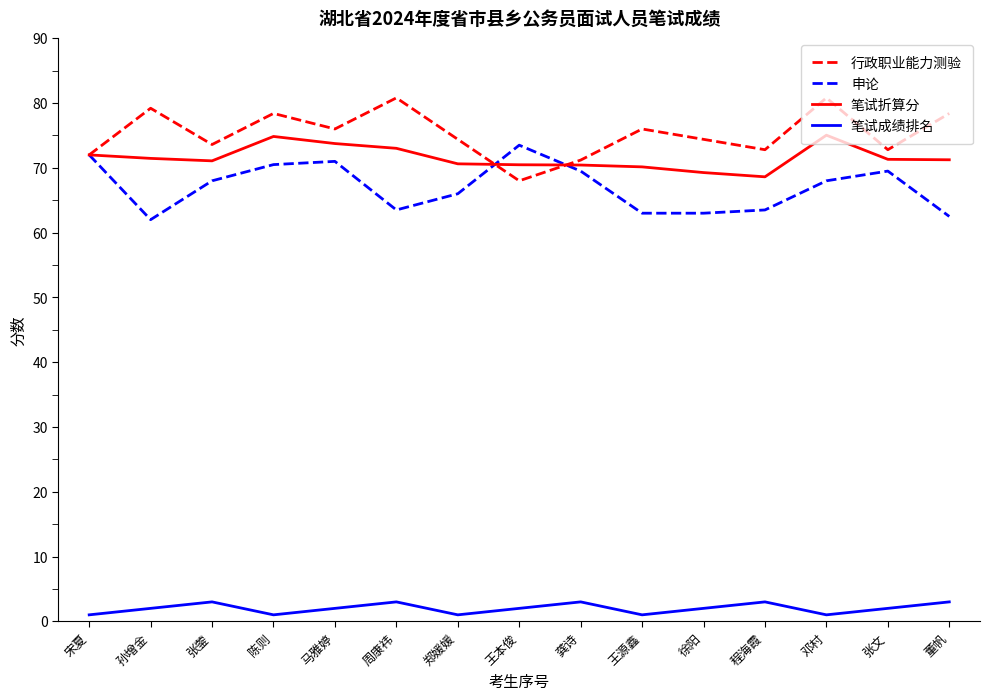

True or false: 申论 and 笔试成绩排名 cross at least once.

False